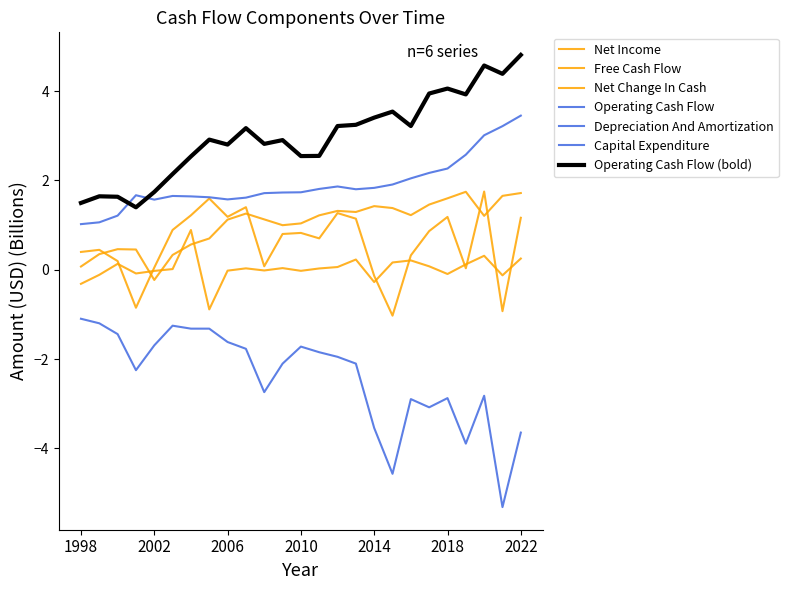

Does the chart have visible grid lines?

No